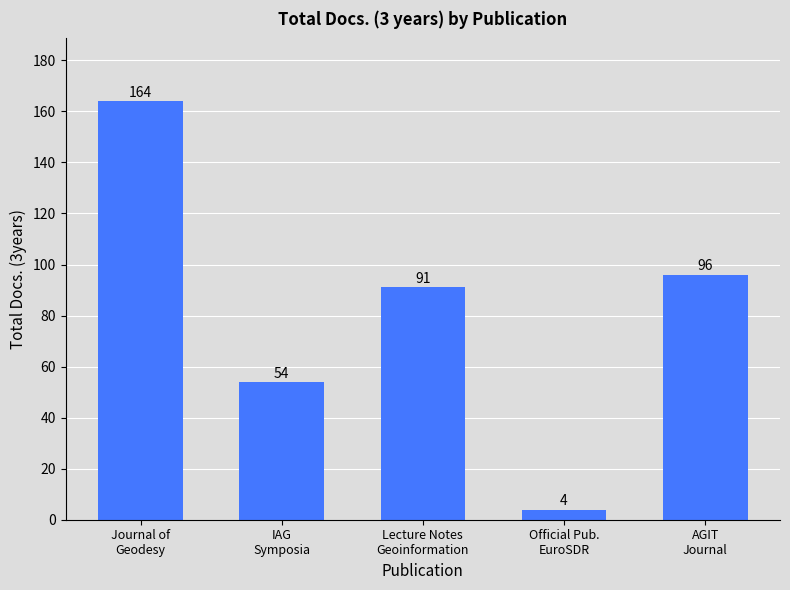

What is the average value?

82